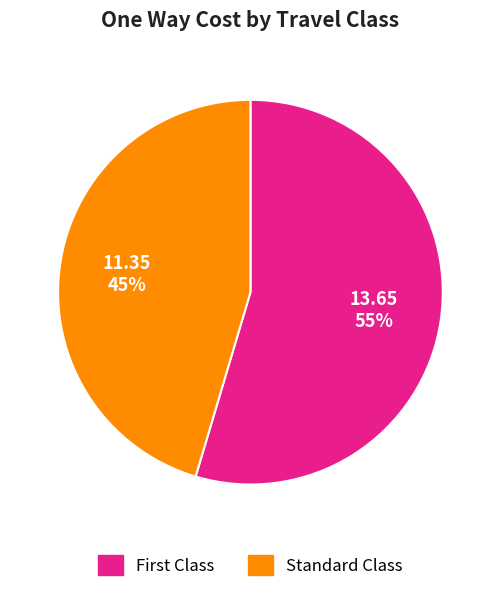

Count the number of slices in the pie.

2